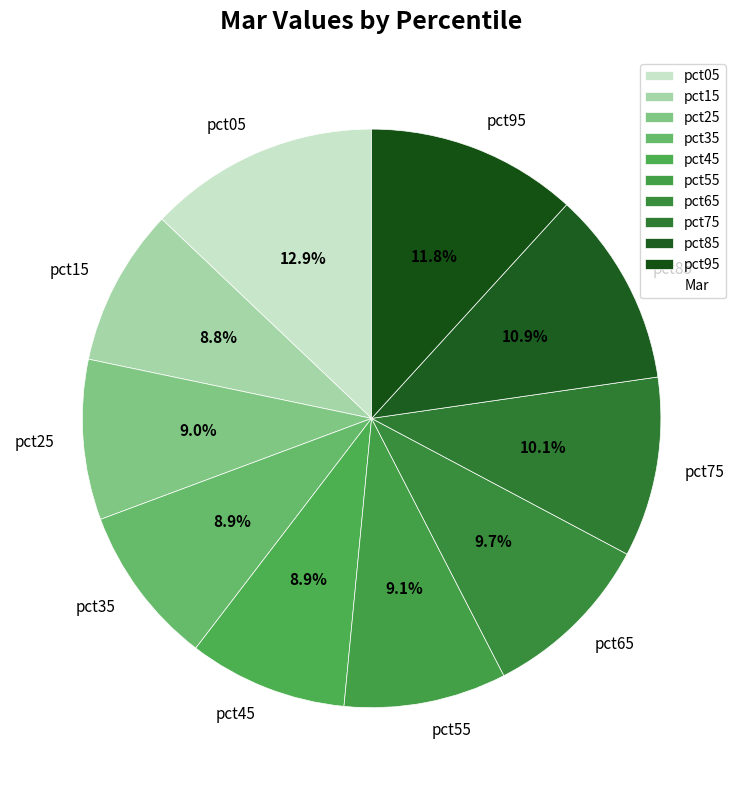

Which category has the biggest portion of the pie?

pct05